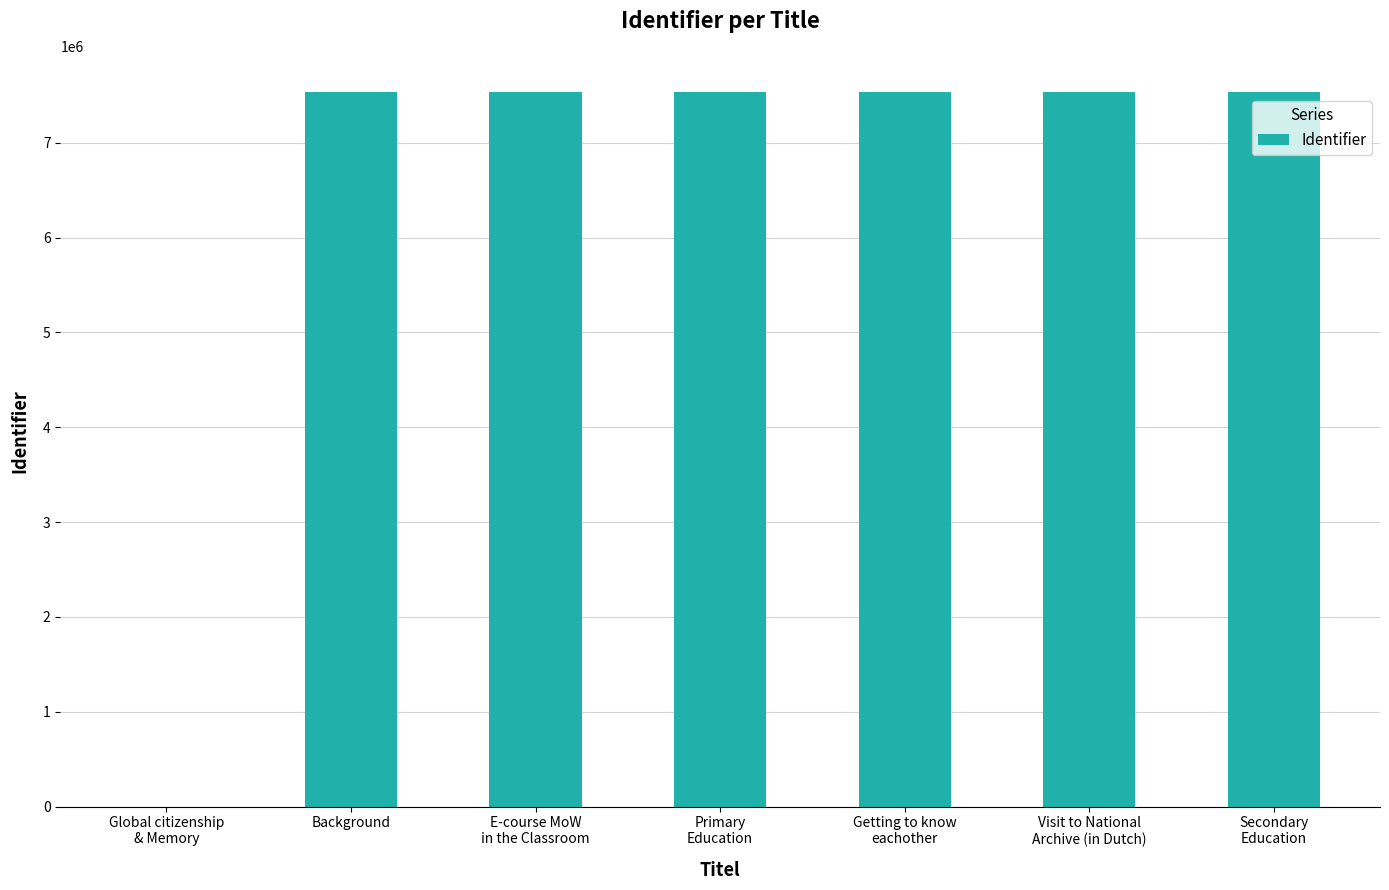

The value at Background is 12239995. True or false?

False